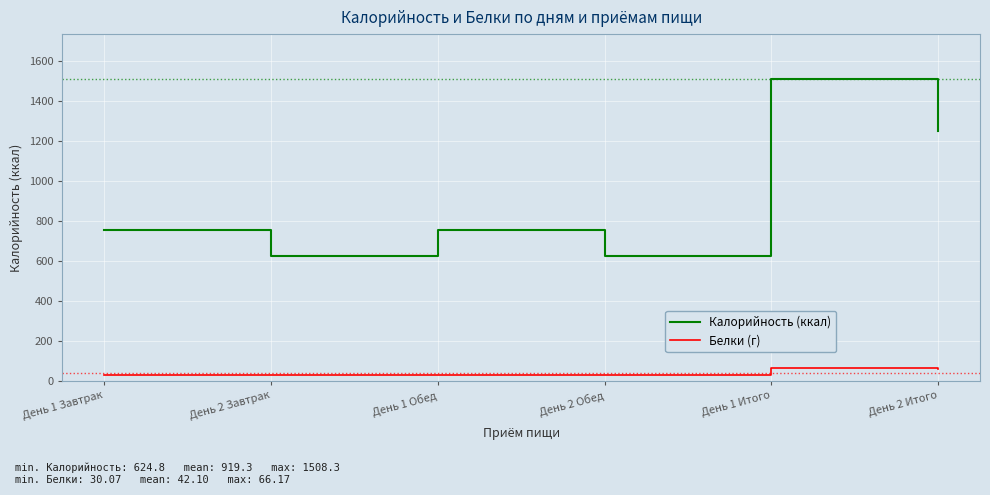

Read the Белки (г) value at День 1 Завтрак.

33.1